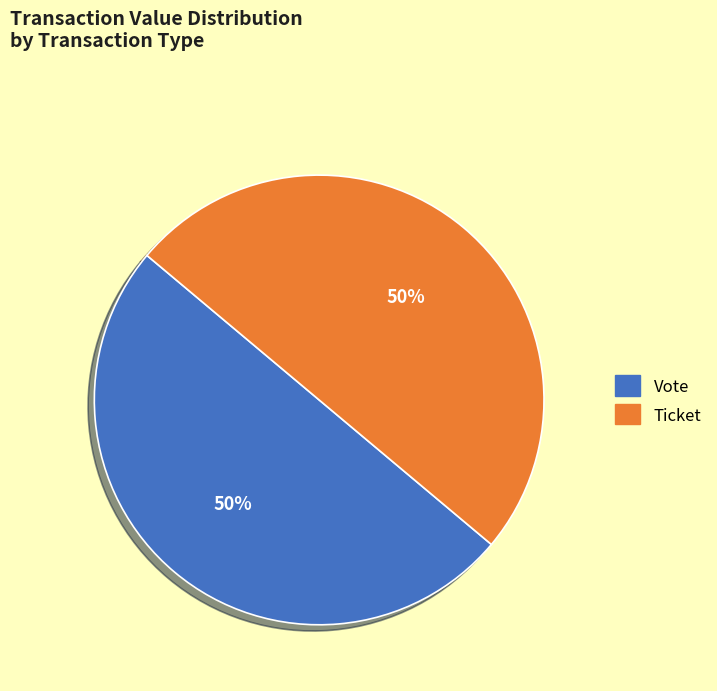

To the nearest percent, what is the average slice percentage?

50%